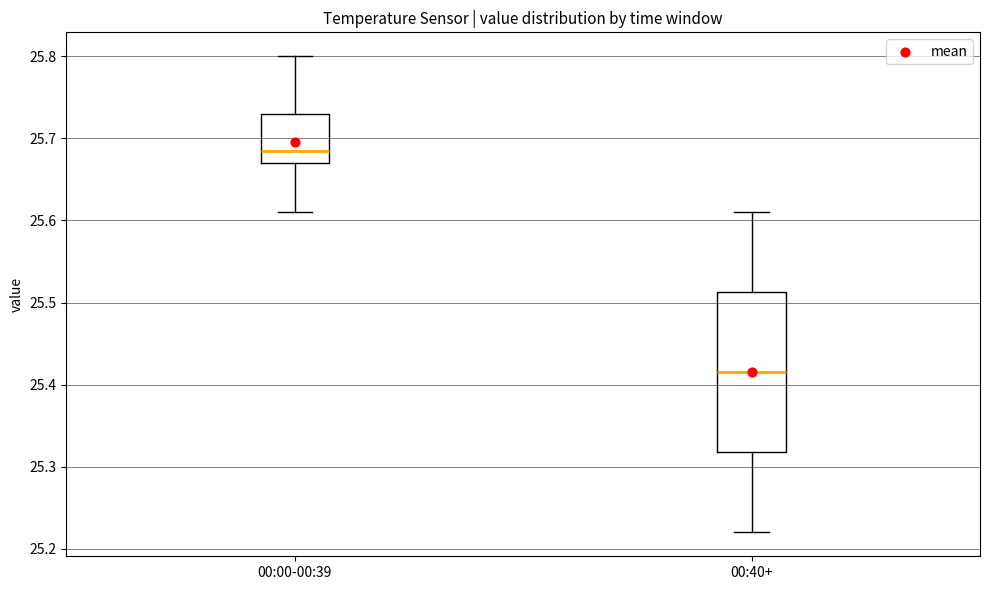

Which box has the highest median line?

00:00-00:39